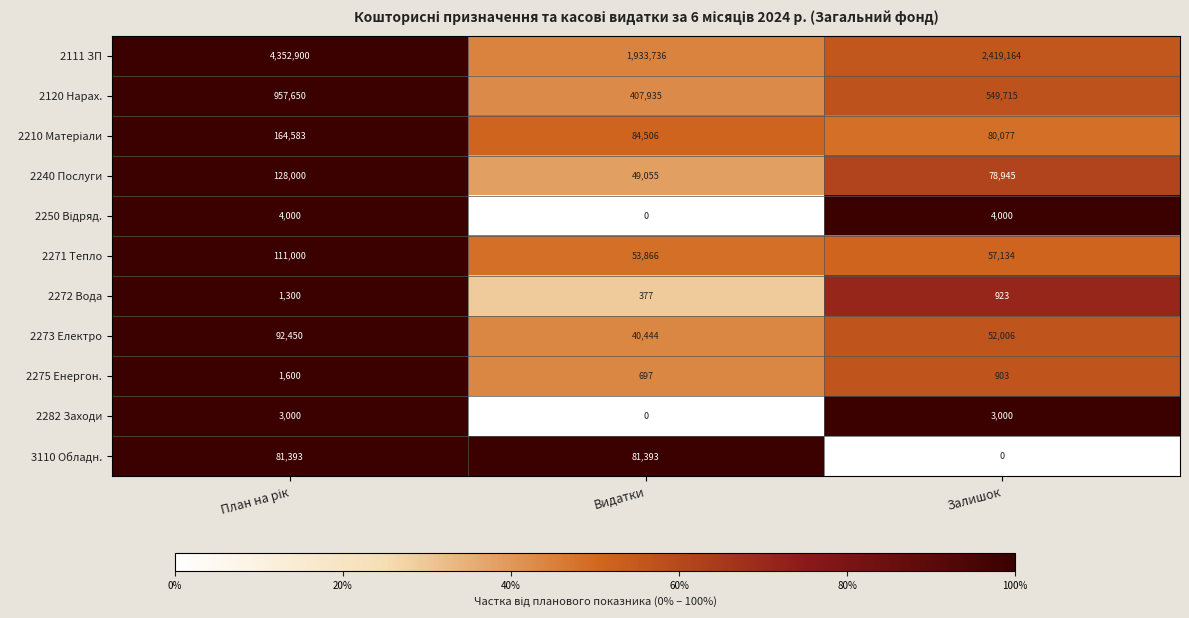

How many data points in 2240 Послуги are less than 78945?

1